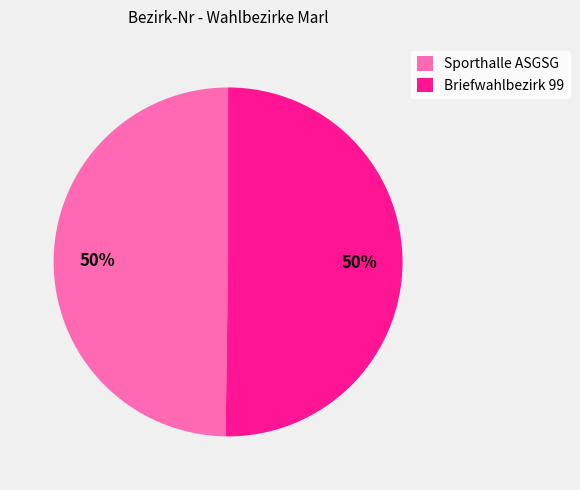

Approximately how many times larger is the value at Briefwahlbezirk 99 compared to Sporthalle ASGSG?

1.0